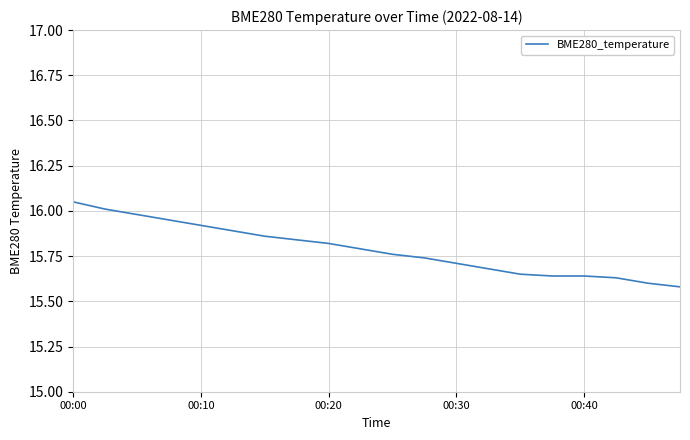

What is the difference between the maximum and minimum values?

0.5